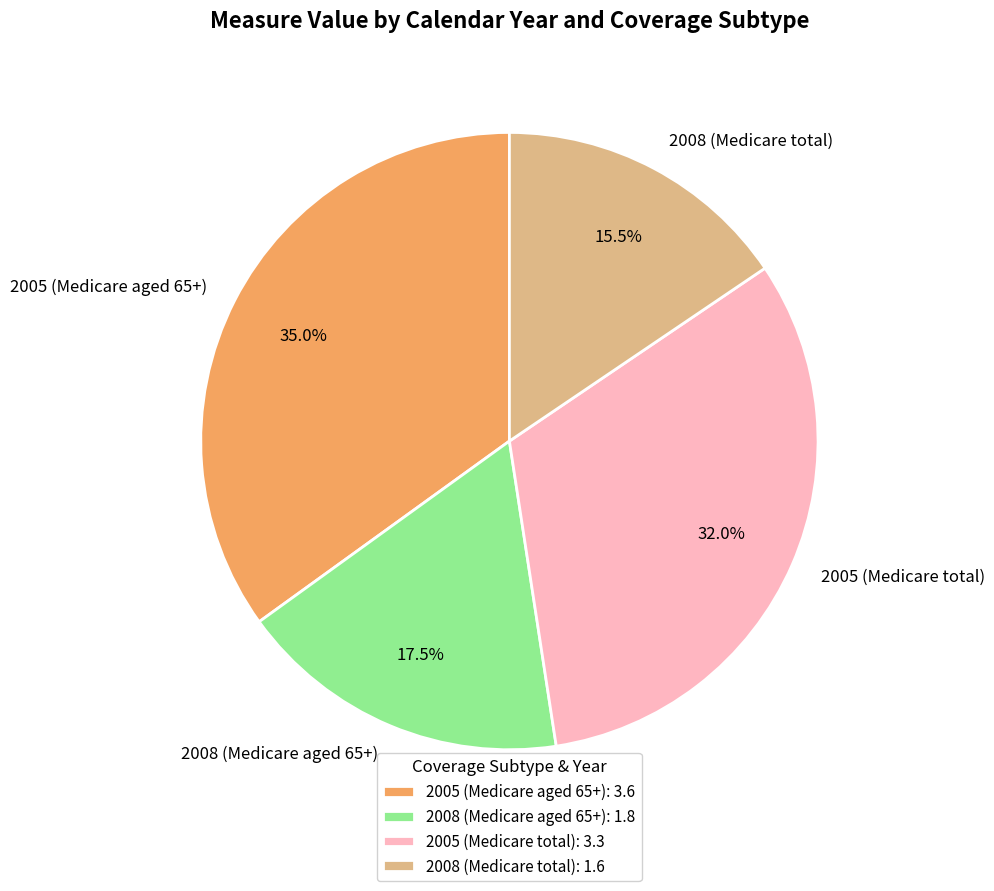

Is there a majority slice in this chart?

No